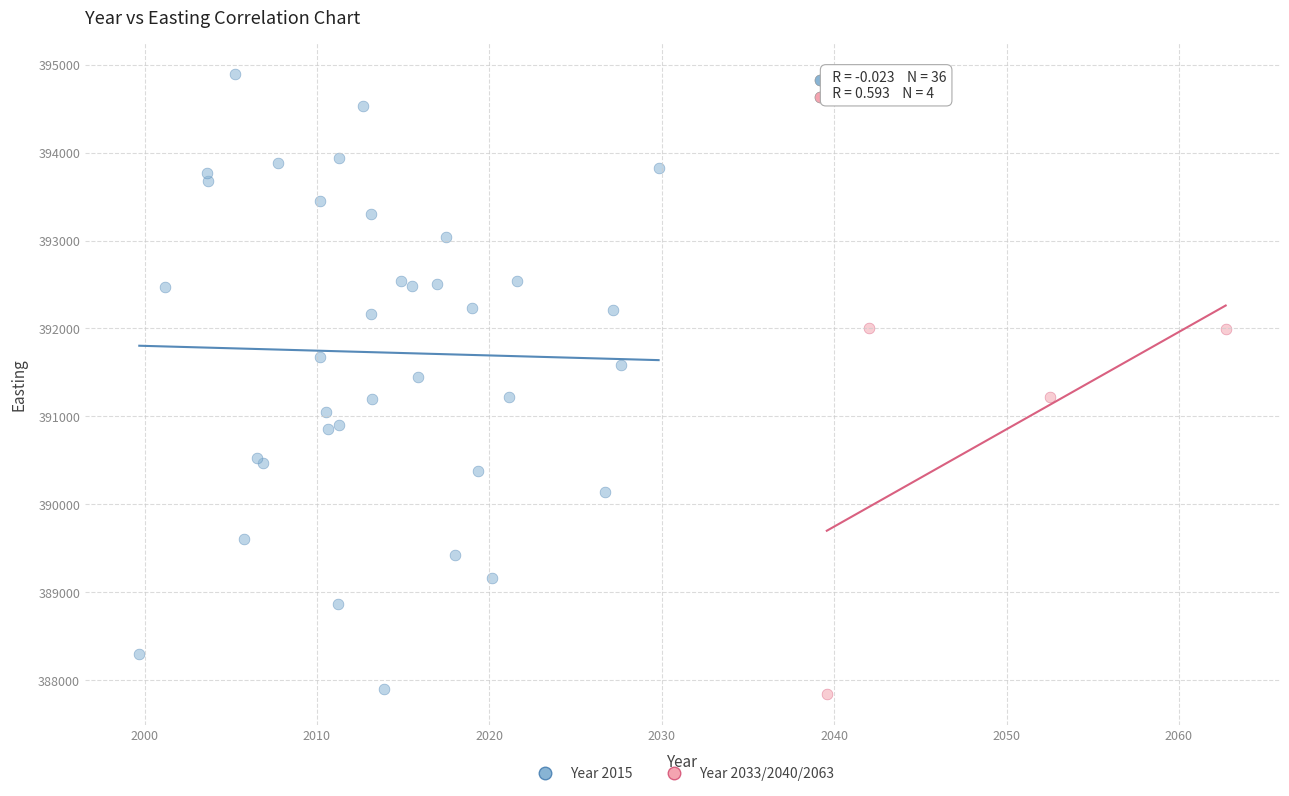

Which series reaches the maximum Y coordinate?

Year 2015